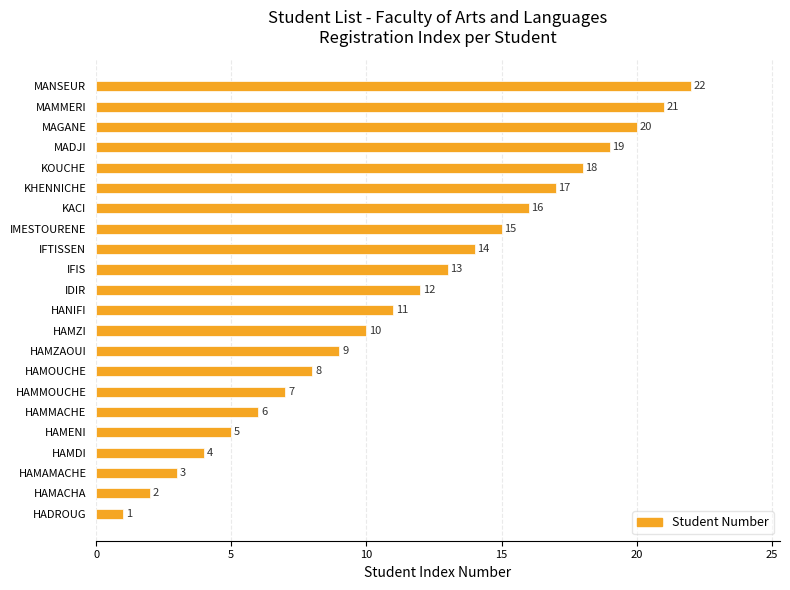

Are the bars grouped side by side (vs. stacked)?

No